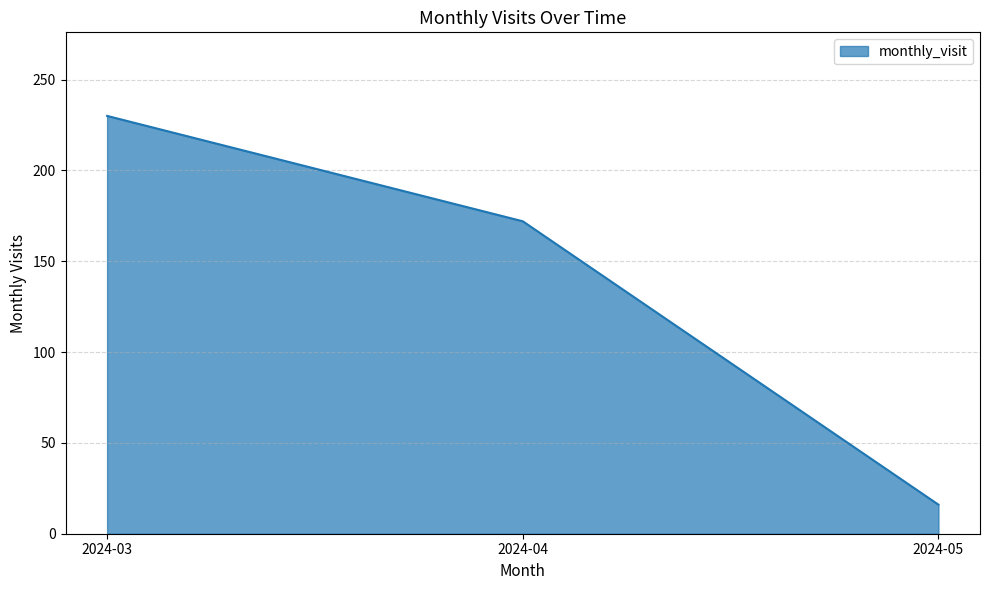

How many values are between 16 and 230?

3